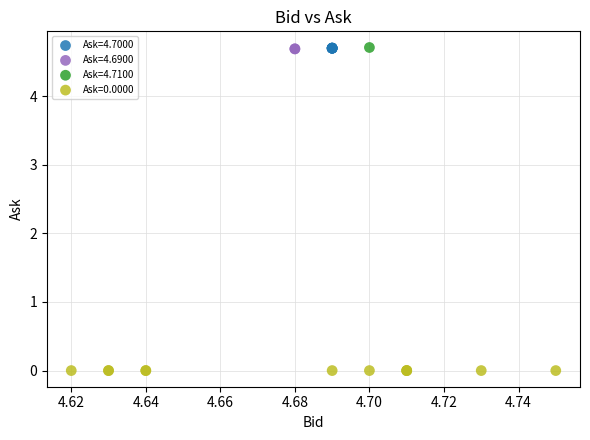

What are all the series names shown in the legend?

Ask=4.7000, Ask=4.6900, Ask=4.7100, Ask=0.0000